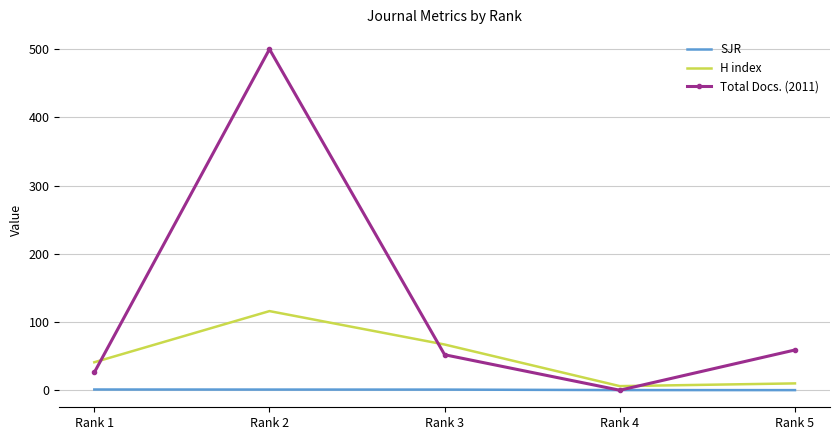

At how many categories does at least one series exceed 72?

1